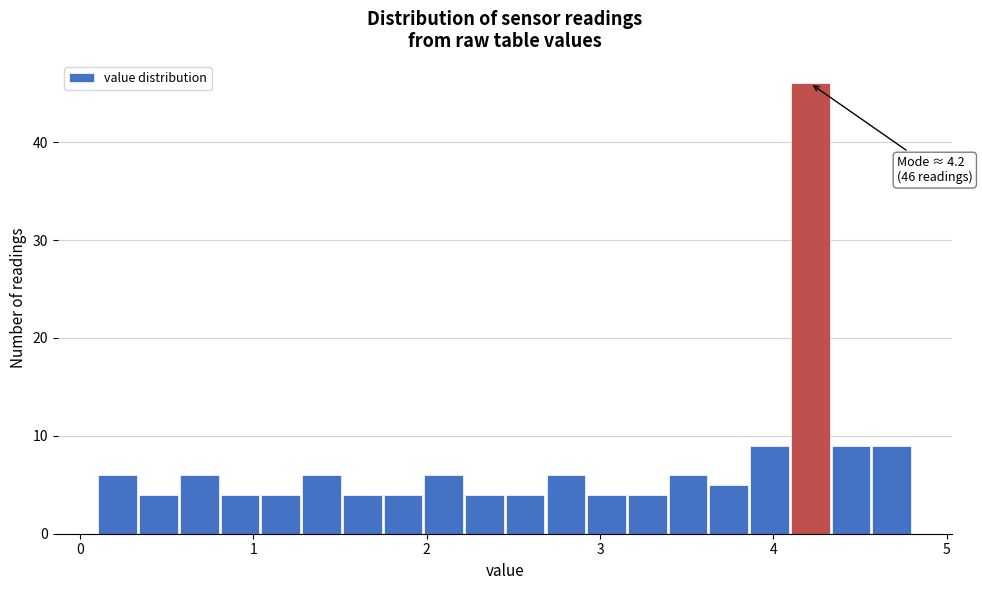

Around what value on the x-axis is the tallest bar? Give the approximate position of its centre, as read against the axis.

4.2